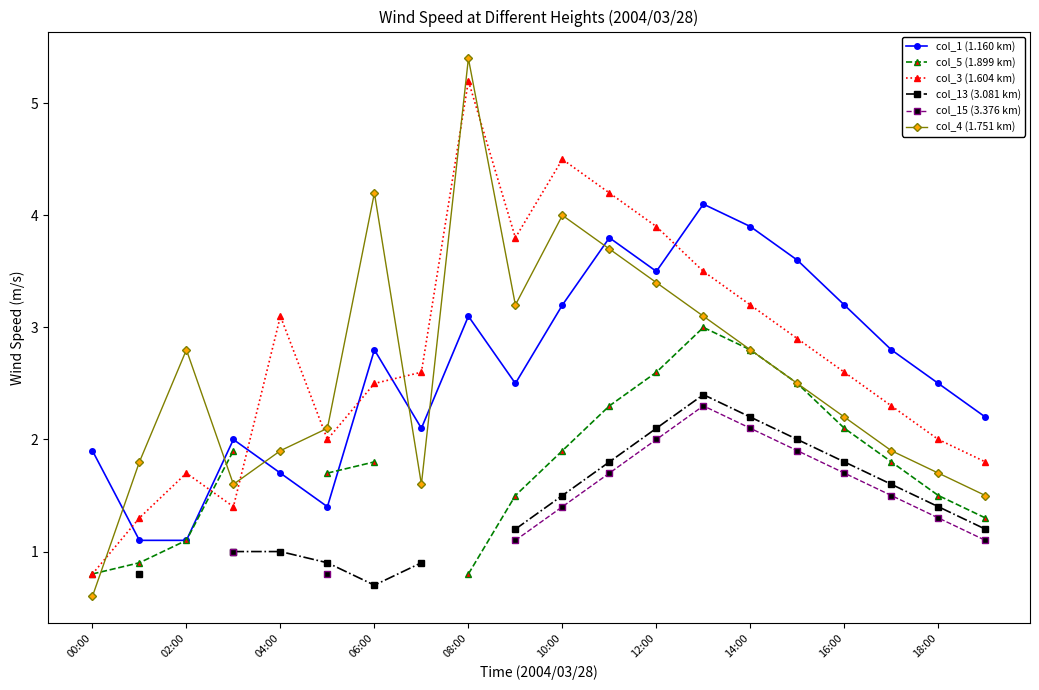

What is the maximum value shown in the chart?

5.4